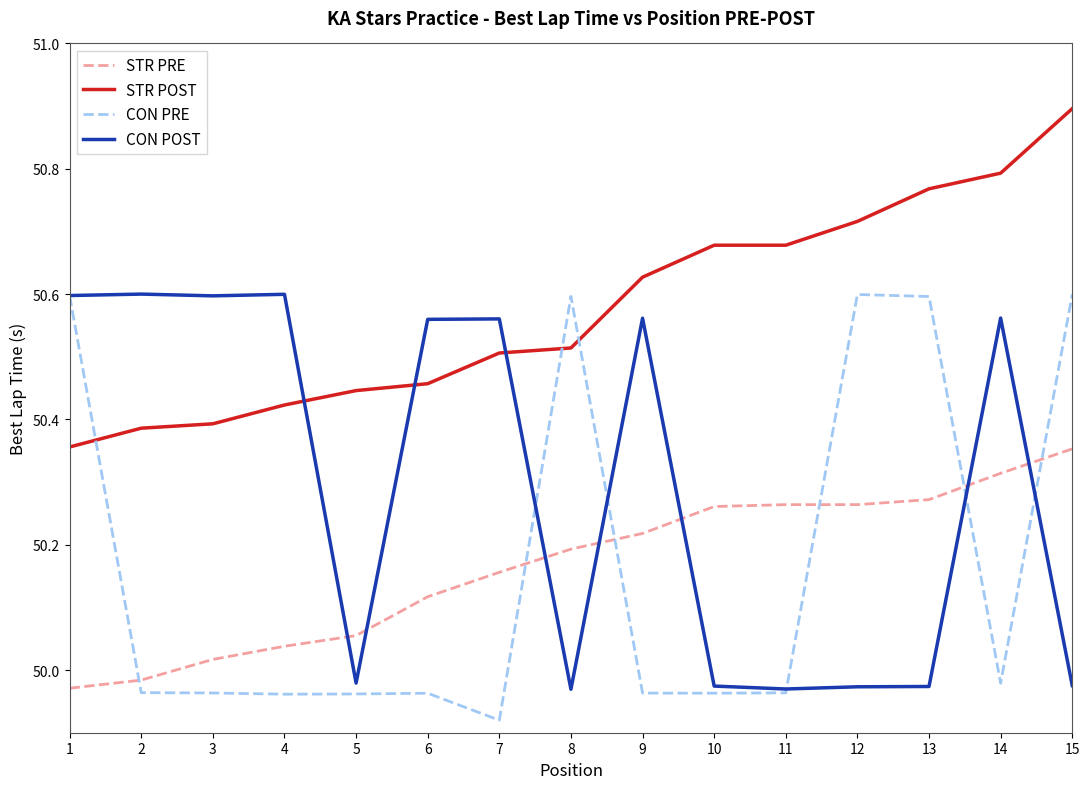

What is the spread (max minus min) of values at 15?

0.9